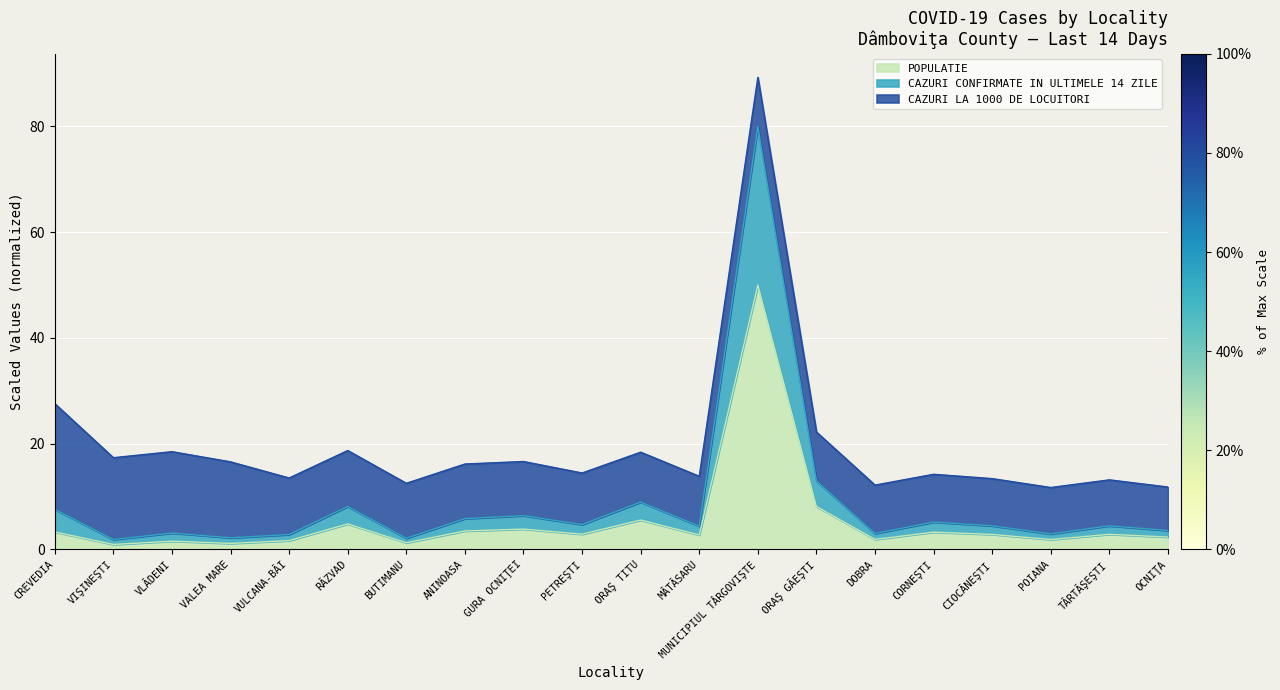

At which category is the sum across all series the highest?

MUNICIPIUL TÂRGOVIŞTE